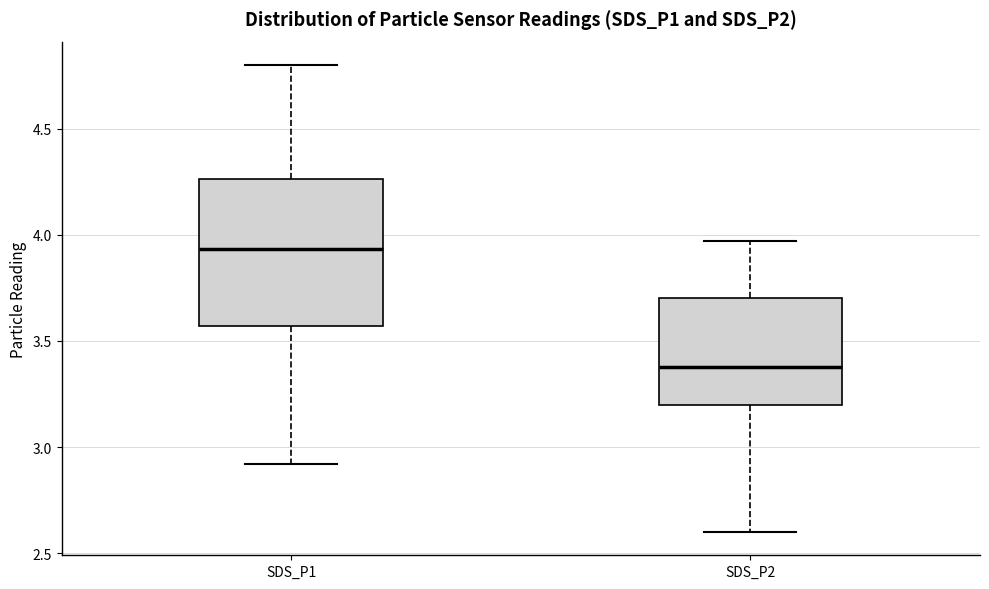

Where does the median line of the box for SDS_P1 sit on the y-axis? The values are not printed on the chart, so give them approximately, as read against the axis.

3.95